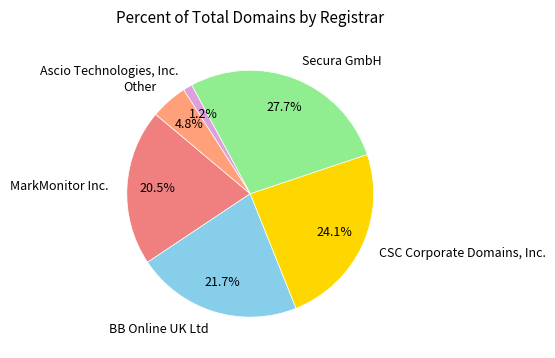

Between MarkMonitor Inc. and Ascio Technologies, Inc., which is larger?

MarkMonitor Inc.